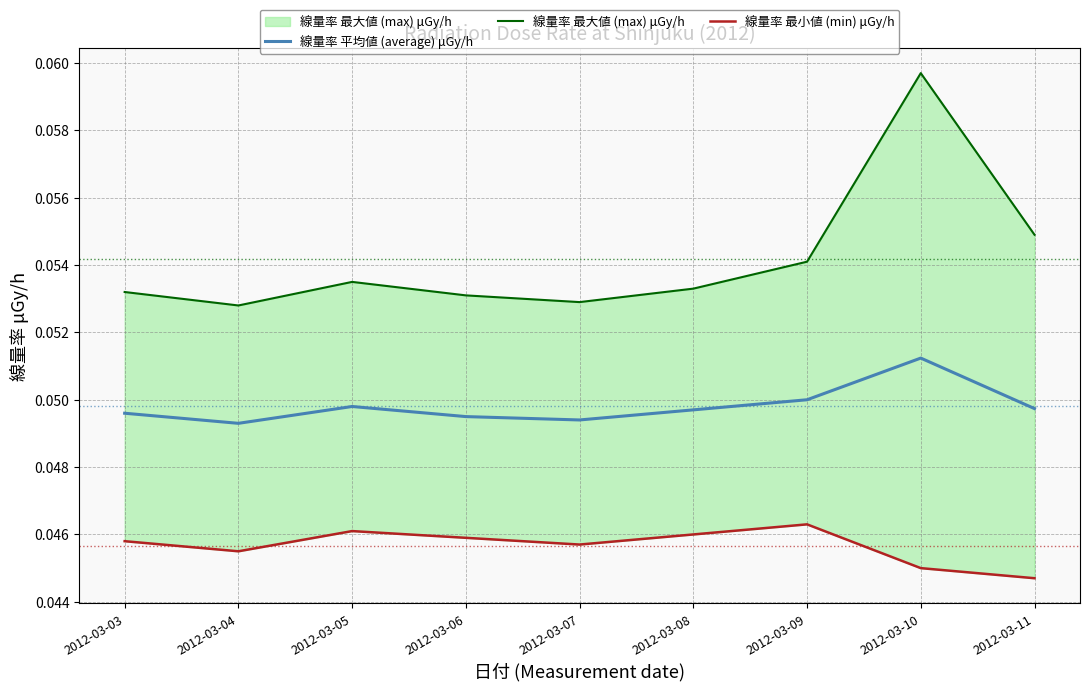

Is the value of 線量率 平均値 (average) μGy/h at 2012-03-10 greater than the value of 線量率 最大値 (max) μGy/h at 2012-03-10?

No